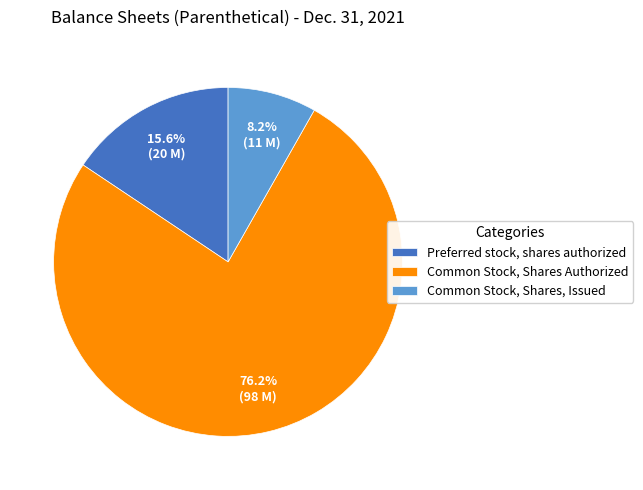

Is it true that Preferred stock, shares authorized is 16% of the pie?

True